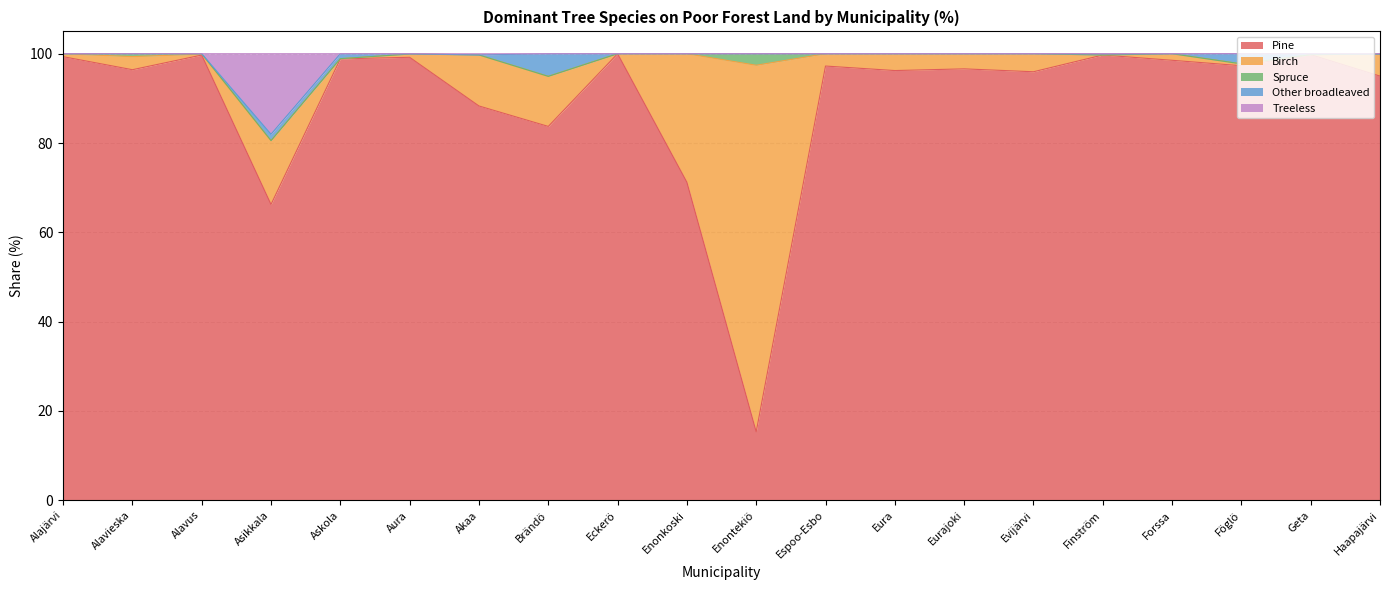

After their last crossing, which series has the higher values: Other broadleaved or Spruce?

Spruce